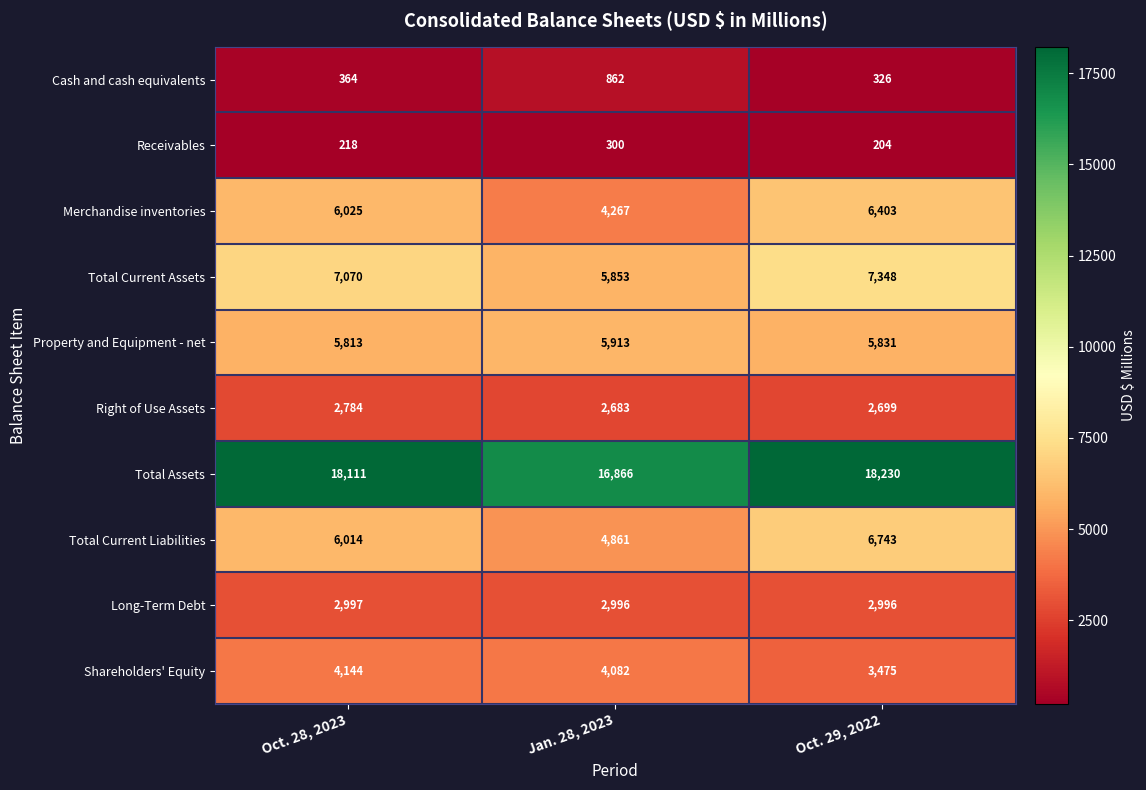

Read the Cash and cash equivalents value at Jan. 28, 2023, to the nearest 10.

860